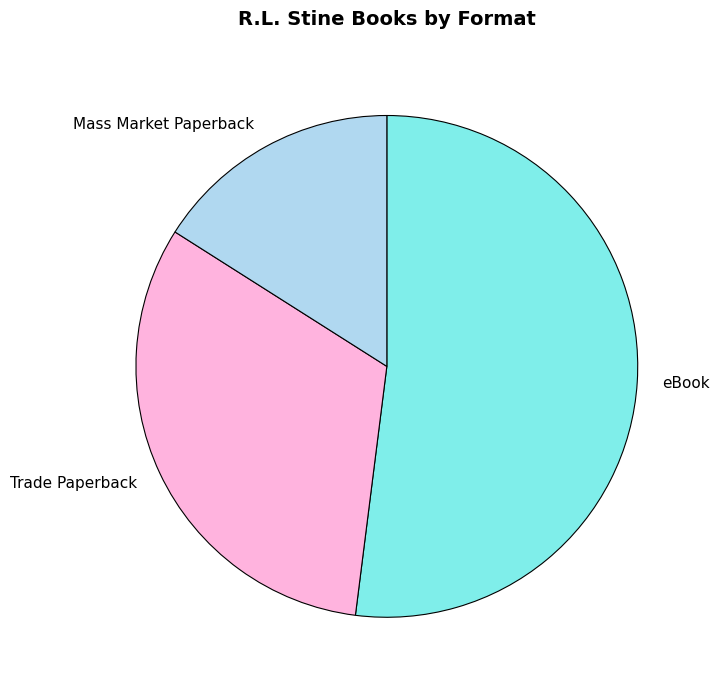

Does any single category account for the majority?

Yes